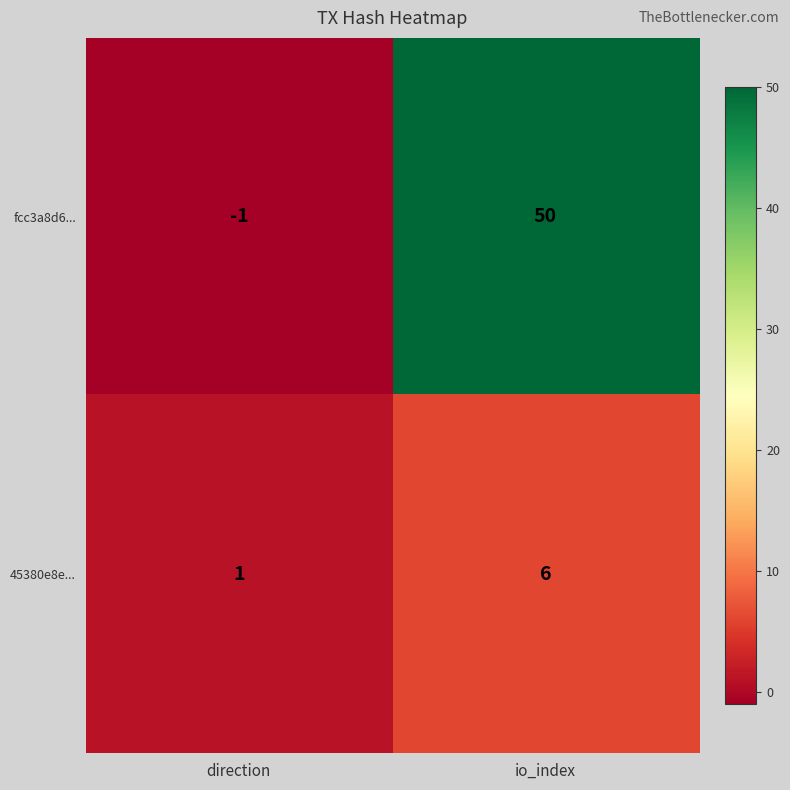

Which series has the largest range (max minus min)?

fcc3a8d6...